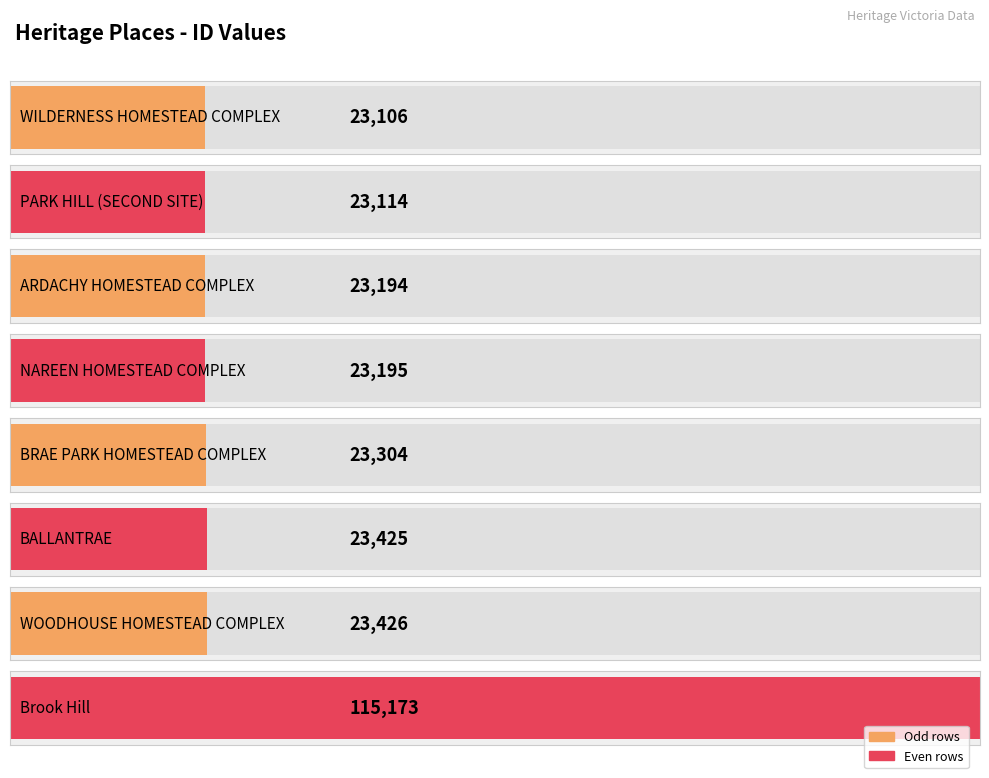

What position from the left is ARDACHY HOMESTEAD COMPLEX?

3